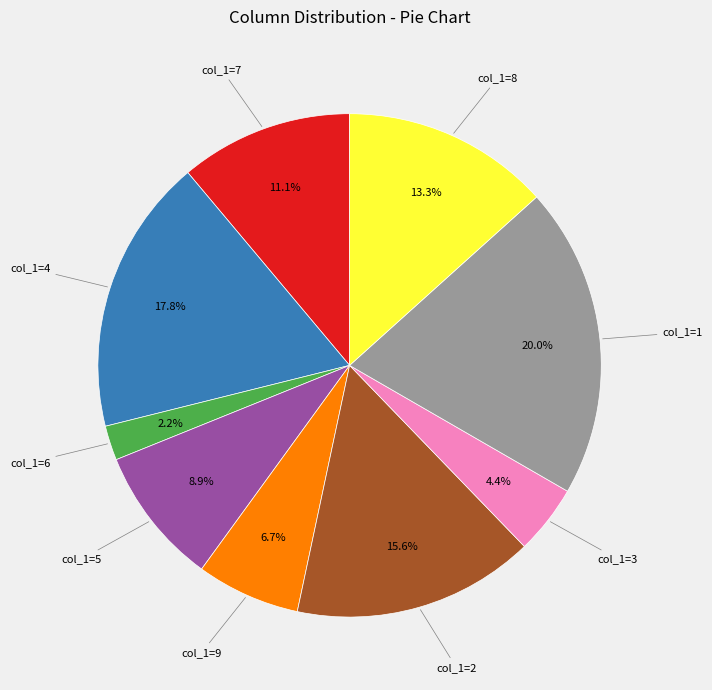

Is there any slice that represents more than half of the pie?

No